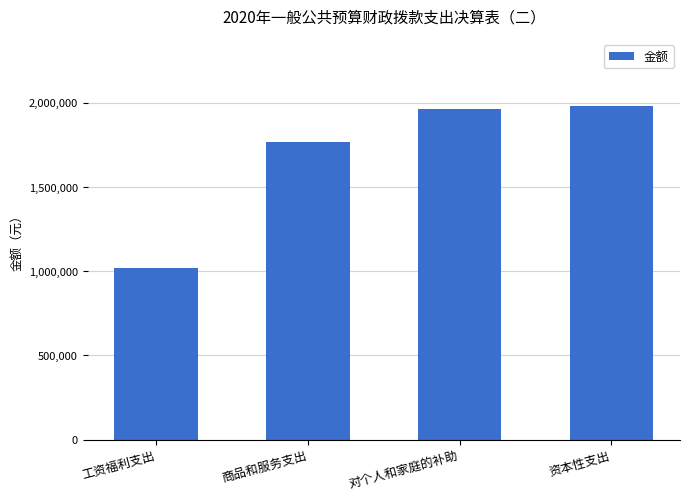

True or false: the data shows 1981785.8 at 资本性支出.

True